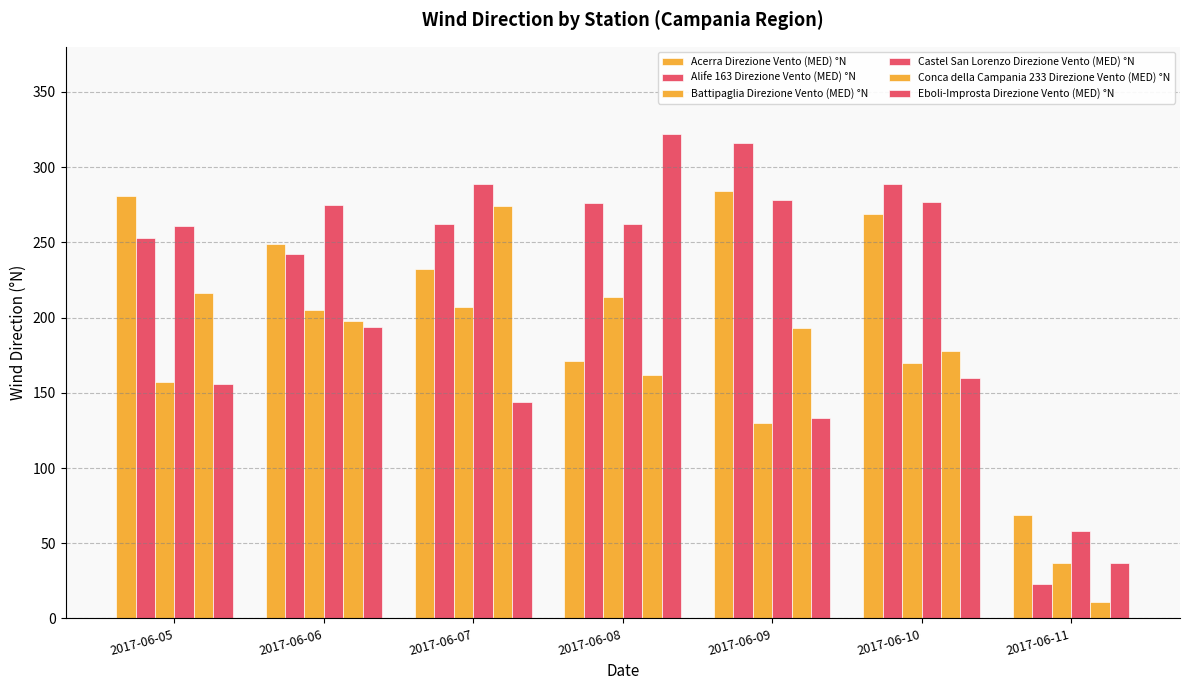

How many groups of bars are there?

7